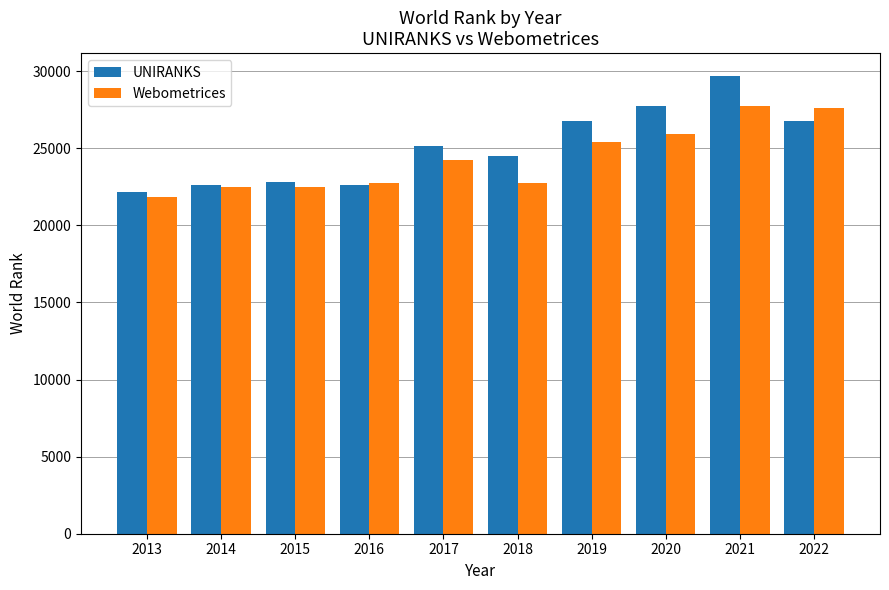

List the series in order of their overall mean, lowest first.

Webometrices, UNIRANKS